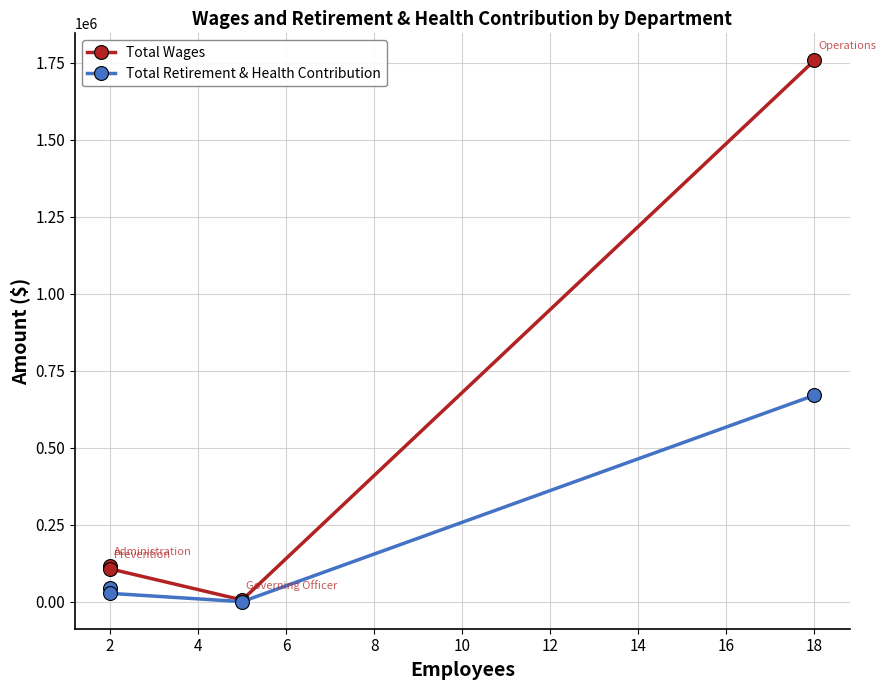

Which series has the largest total across all categories?

Total Wages